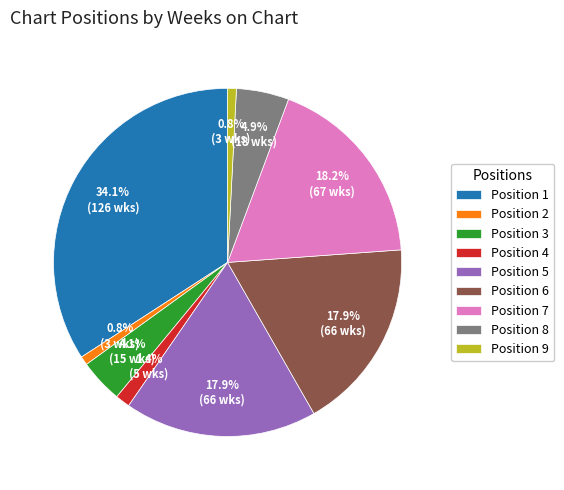

Combined, what portion of the pie is Position 2 and Position 8?

5.7%